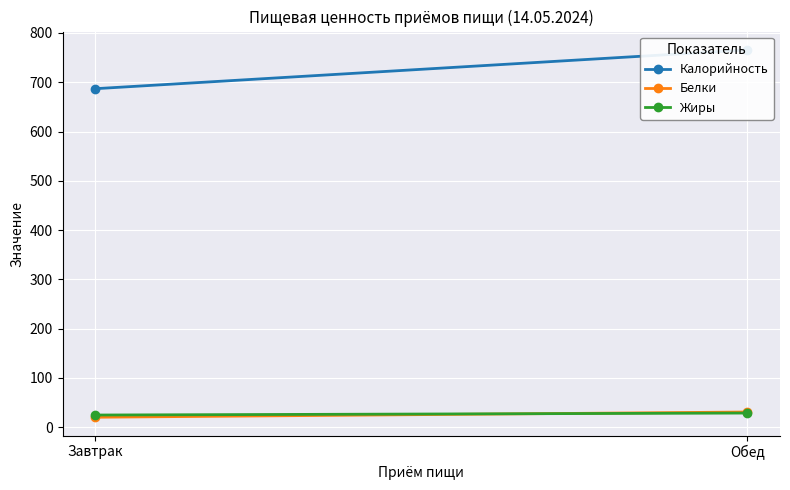

What is the difference between the Калорийность values at Обед and Завтрак?

78.7